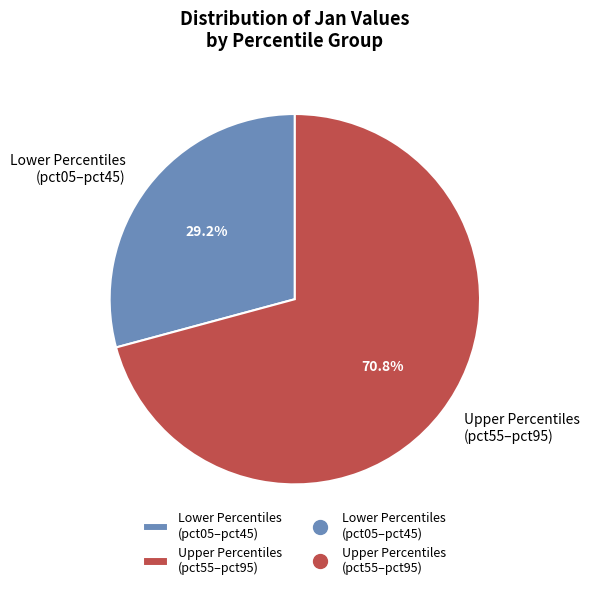

Which has a higher value, Lower Percentiles (pct05–pct45) or Upper Percentiles (pct55–pct95)?

Upper Percentiles (pct55–pct95)